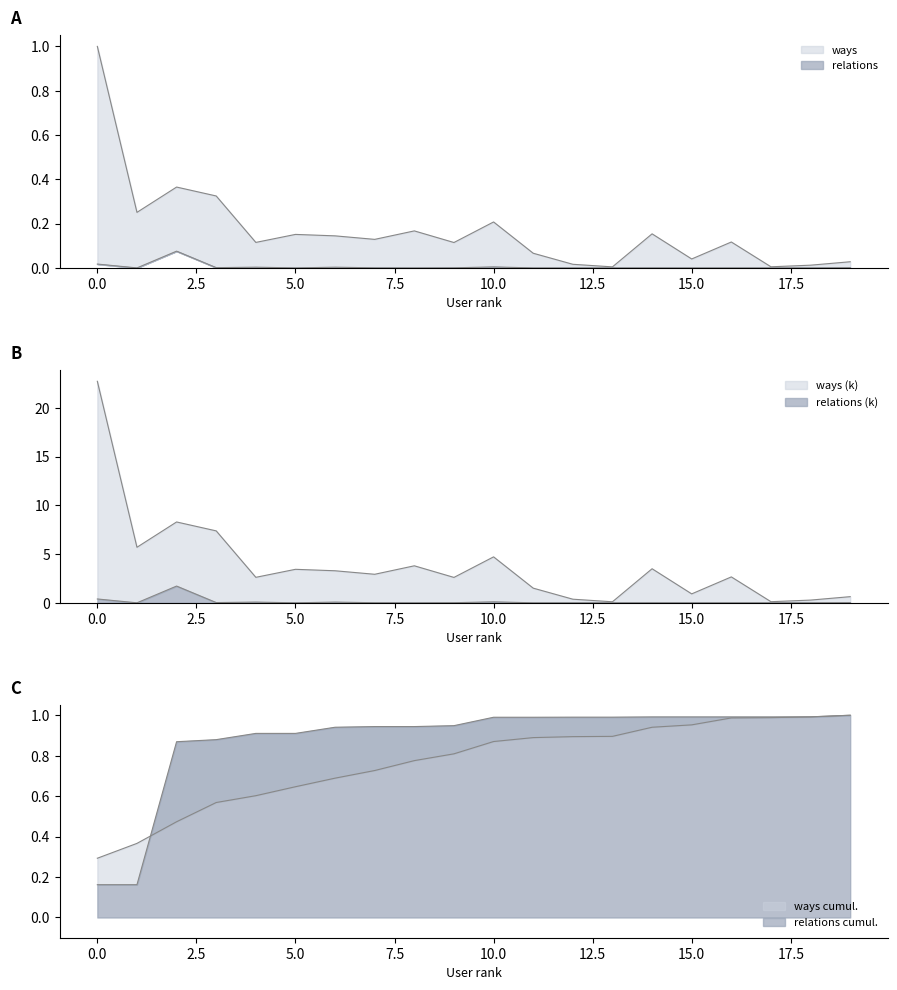

Reading left to right, what are all the values shown in this chart?

ways: 1.0	0.3	0.4	0.3	0.1	0.2	0.1	0.1	0.2	0.1	0.2	0.1	0.0	0.0	0.2	0.0	0.1	0.0	0.0	0.0
relations: 0.0	0.0	0.1	0.0	0.0	0.0	0.0	0.0	0.0	0.0	0.0	0.0	0.0	0.0	0.0	0.0	0.0	0.0	0.0	0.0